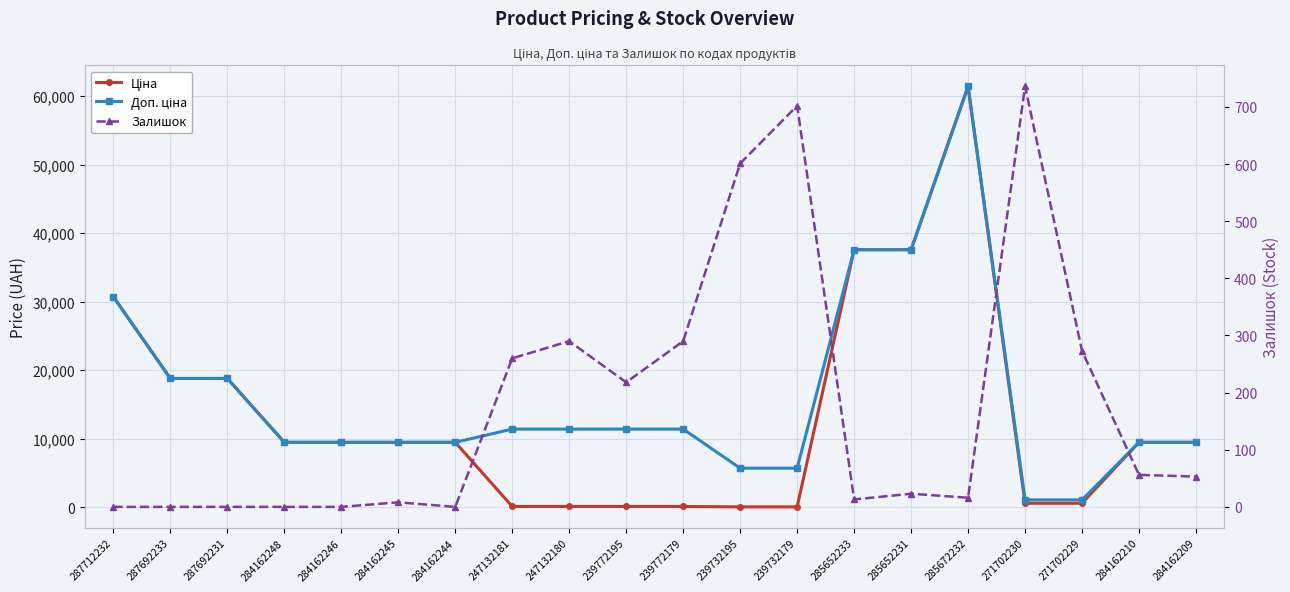

At which label does Залишок reach its peak?

271702230